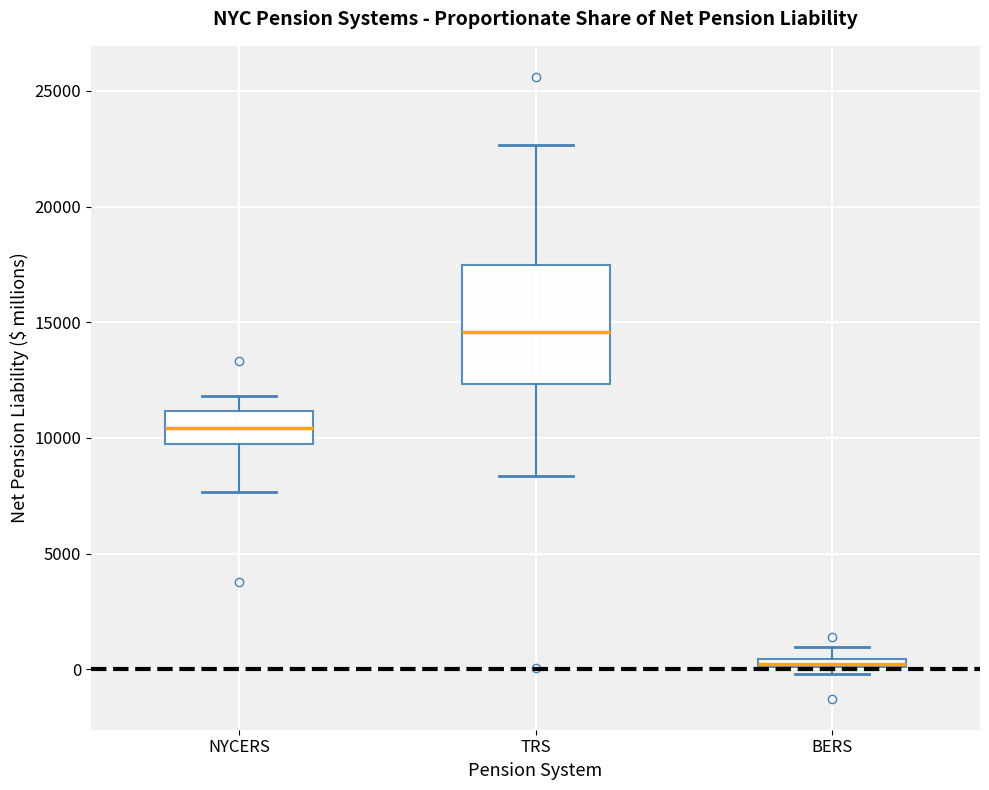

Which box has the highest median line?

TRS